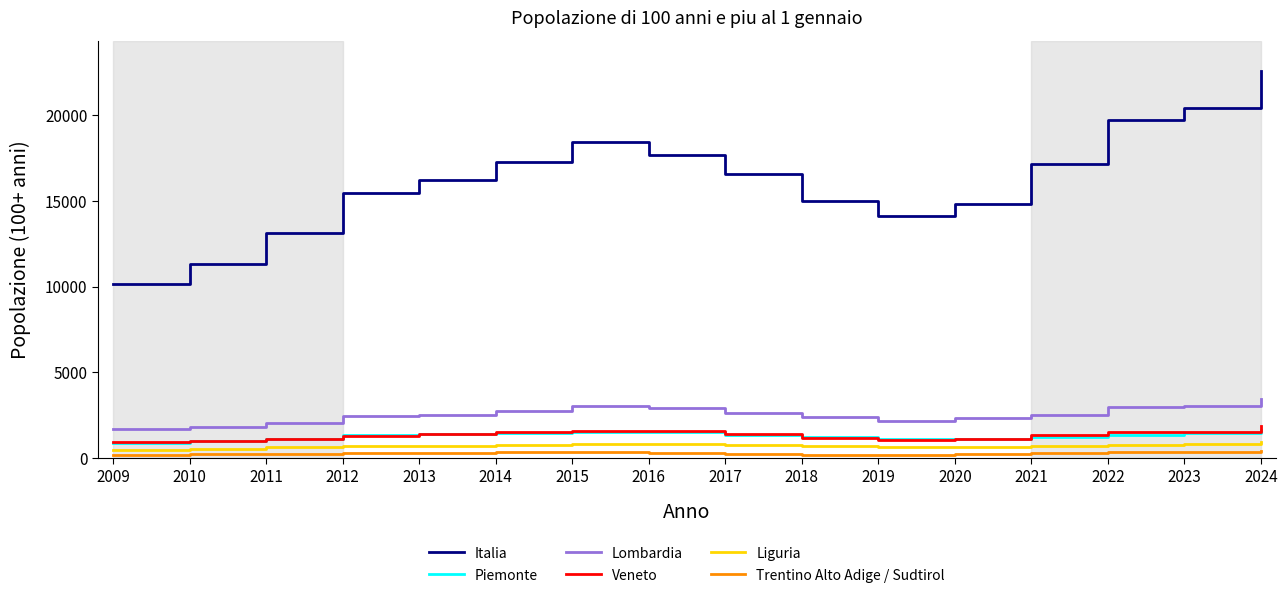

True or false: Lombardia has a value of 6053 at 2024.

False